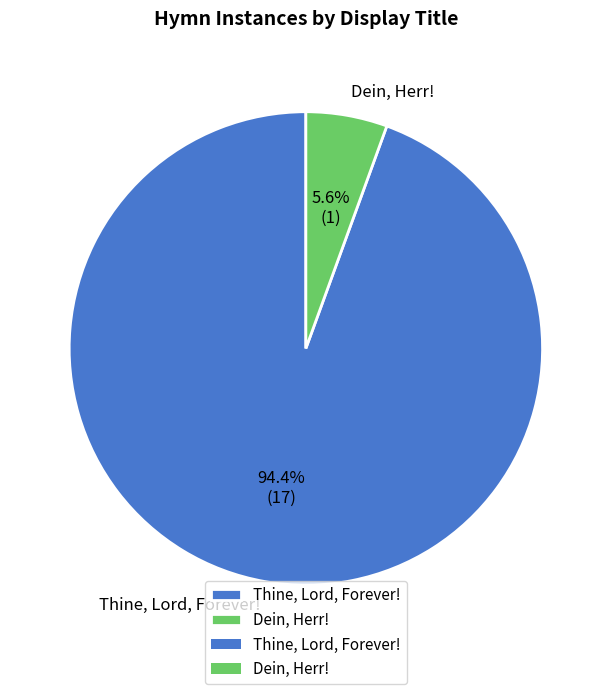

Which slice is the smallest?

Dein, Herr!